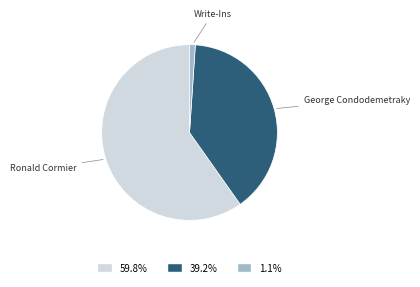

Is there any slice that represents more than half of the pie?

Yes